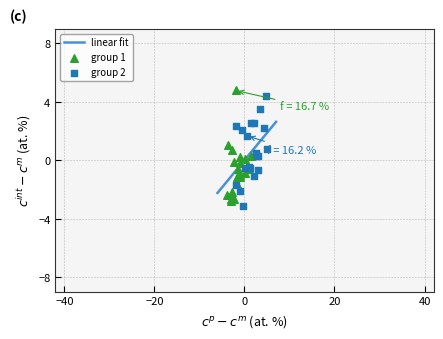

What is the maximum value for linear fit?

2.6